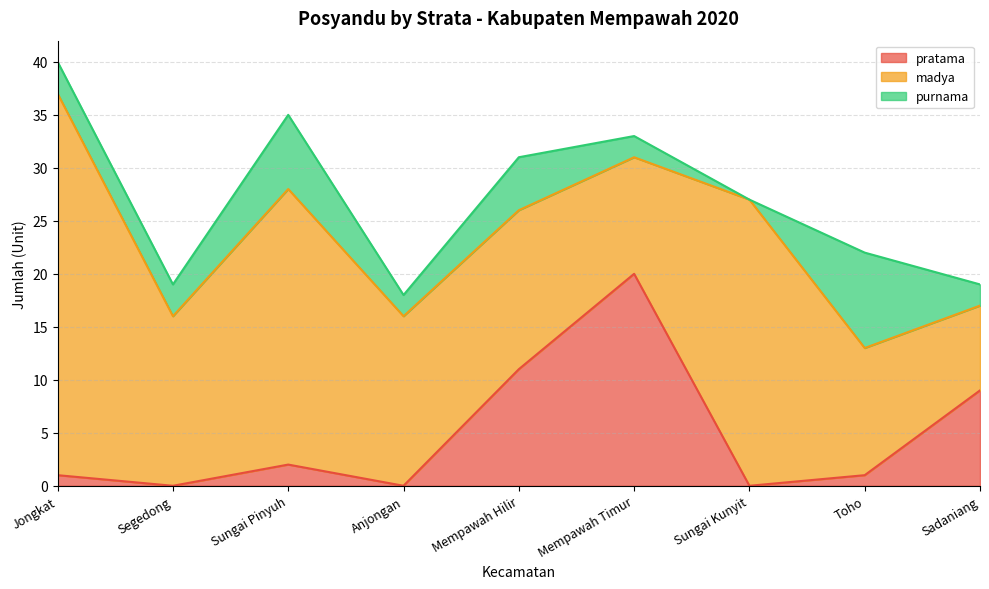

Which series has the widest spread of values?

madya